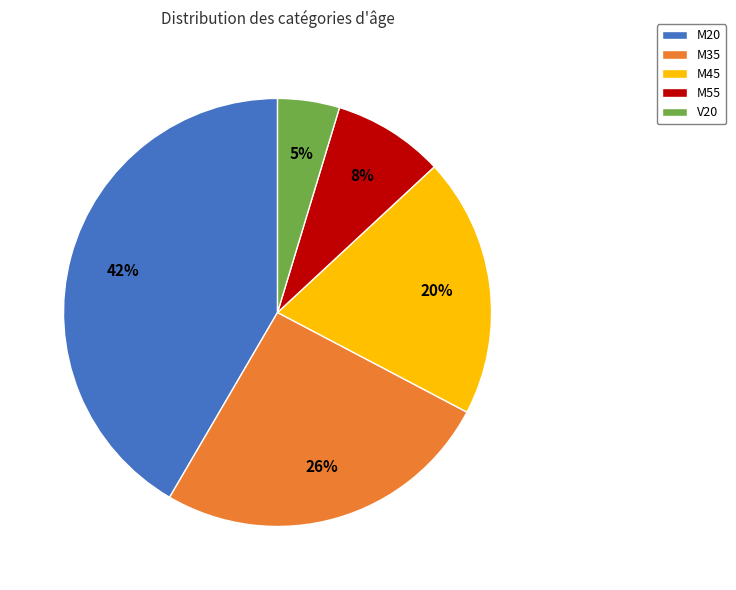

Between V20 and M35, which is larger?

M35